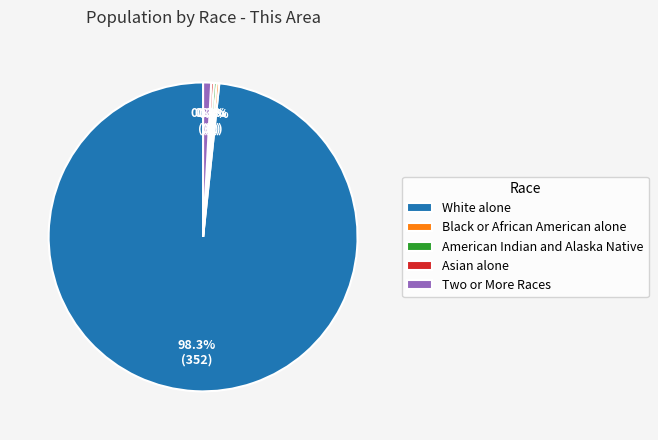

Is the sum of Two or More Races and American Indian and Alaska Native greater than half?

No